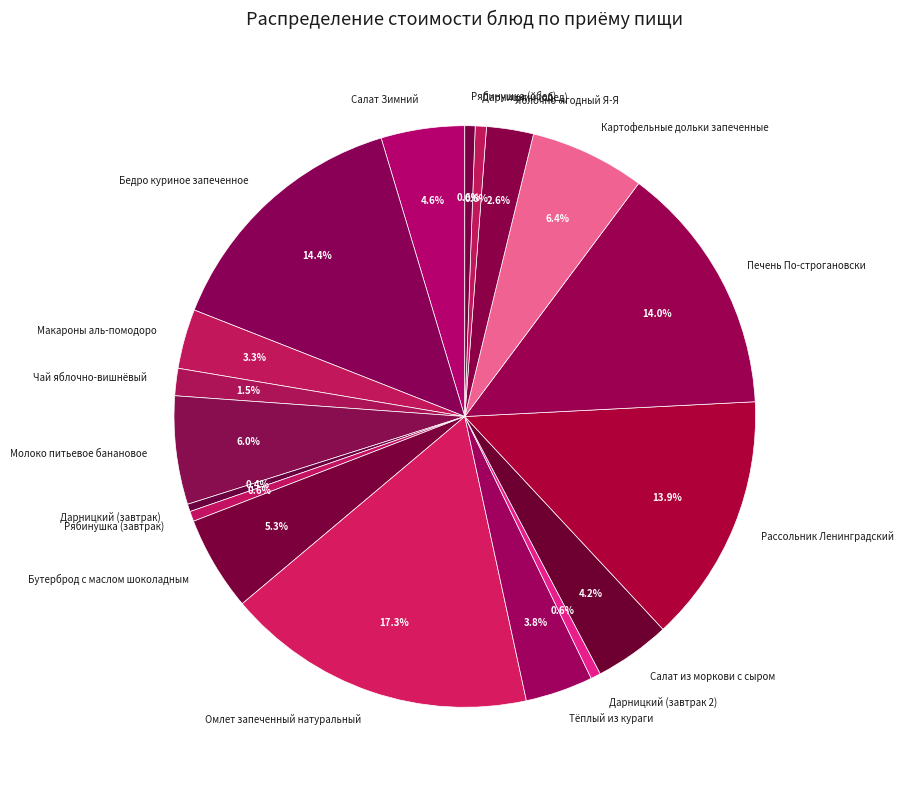

Does any single category account for the majority?

No